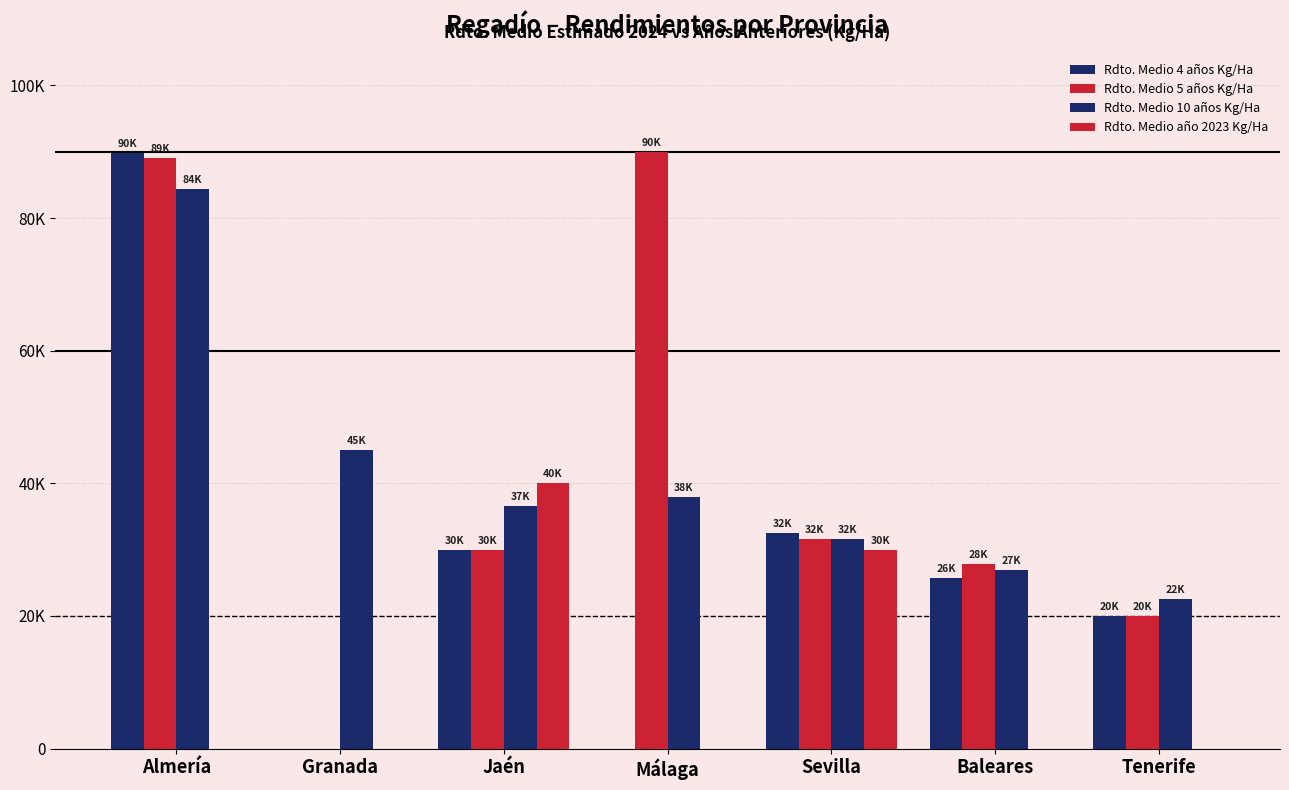

Are the bars horizontal?

No